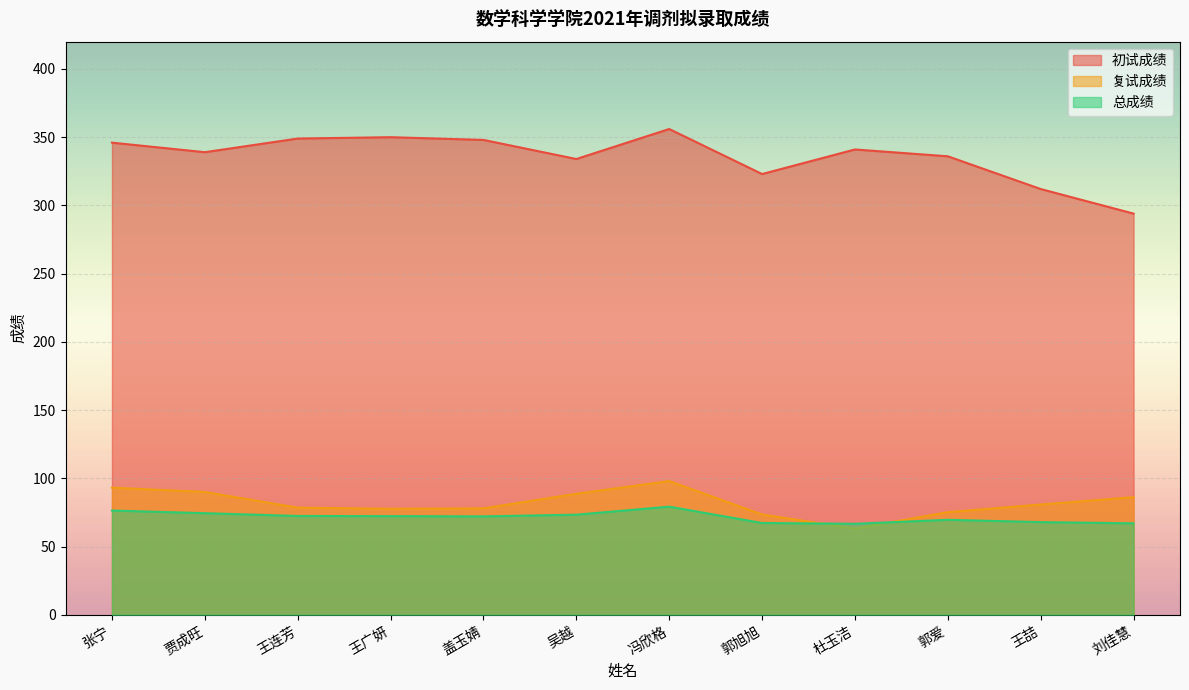

Where is the first local maximum for 初试成绩?

王广妍